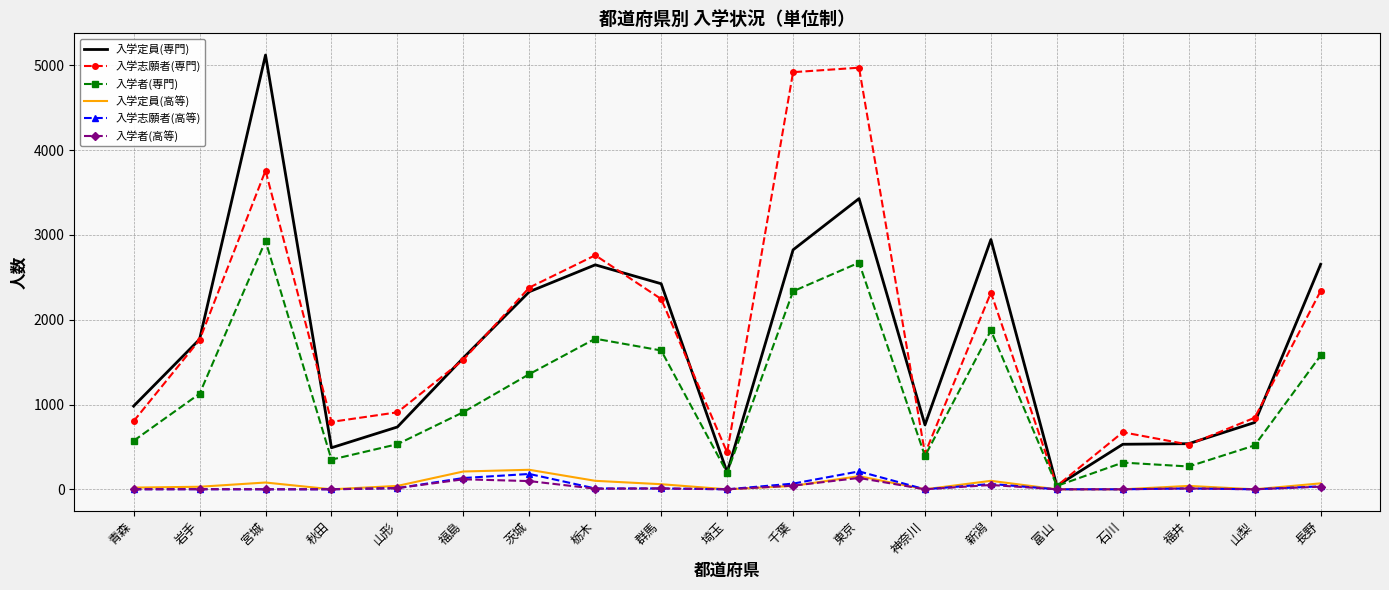

What is the average value of the 入学志願者(高等) series?

39